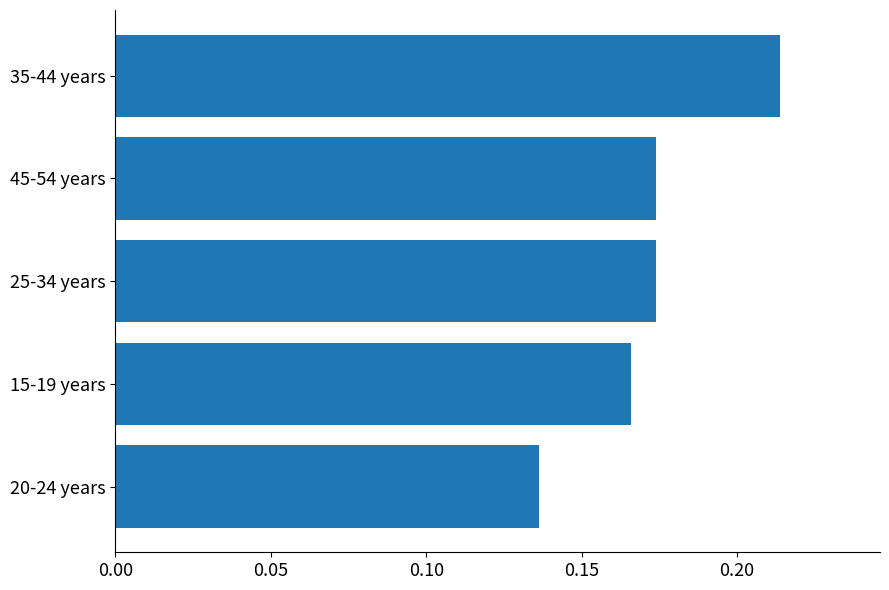

Does the chart contain stacked bars?

No